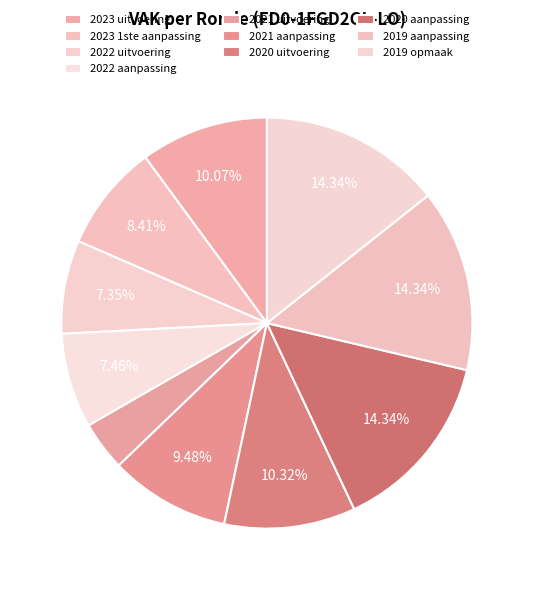

To the nearest percent, what is the combined percentage of 2021 aanpassing and 2022 aanpassing?

17%